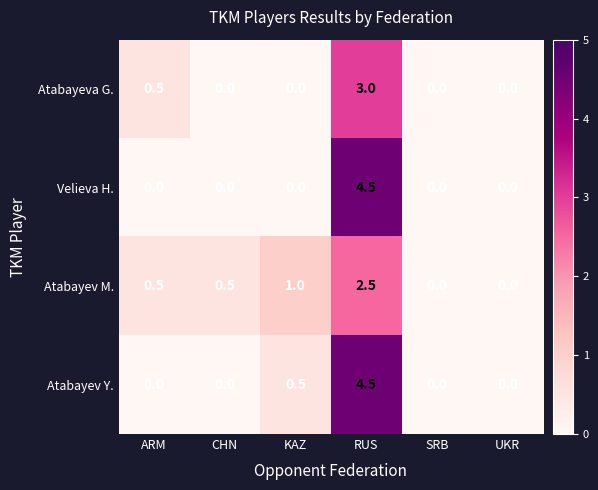

Reading left to right, what are all the values shown in this chart?

Atabayeva G.: 0.5	0.0	0.0	3.0	0.0	0.0
Velieva H.: 0.0	0.0	0.0	4.5	0.0	0.0
Atabayev M.: 0.5	0.5	1.0	2.5	0.0	0.0
Atabayev Y.: 0.0	0.0	0.5	4.5	0.0	0.0